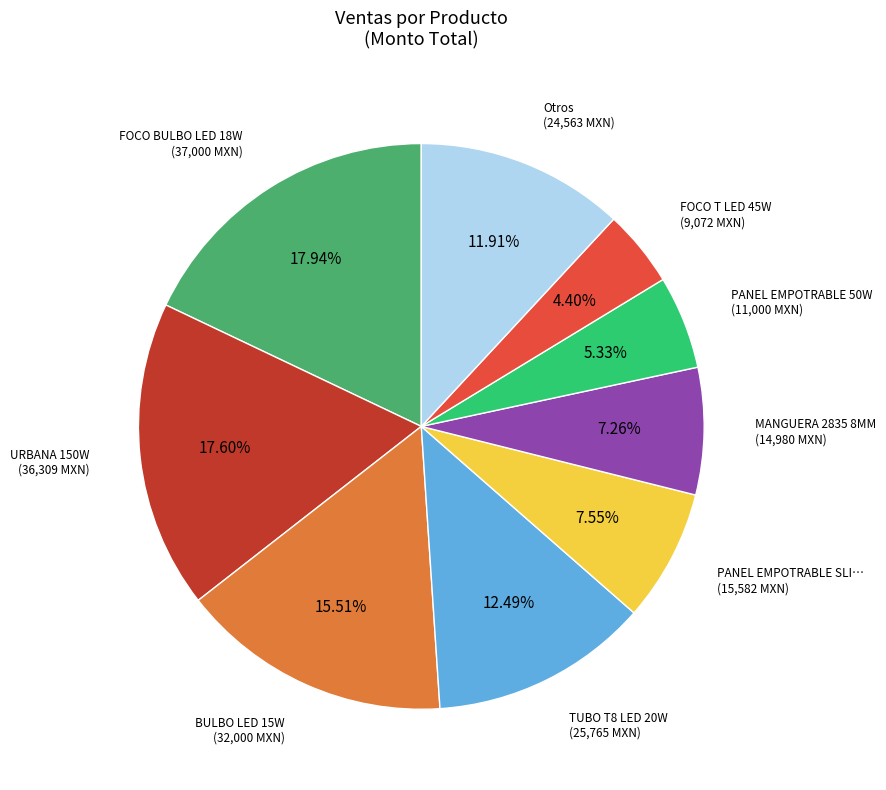

Is there any slice that represents more than half of the pie?

No